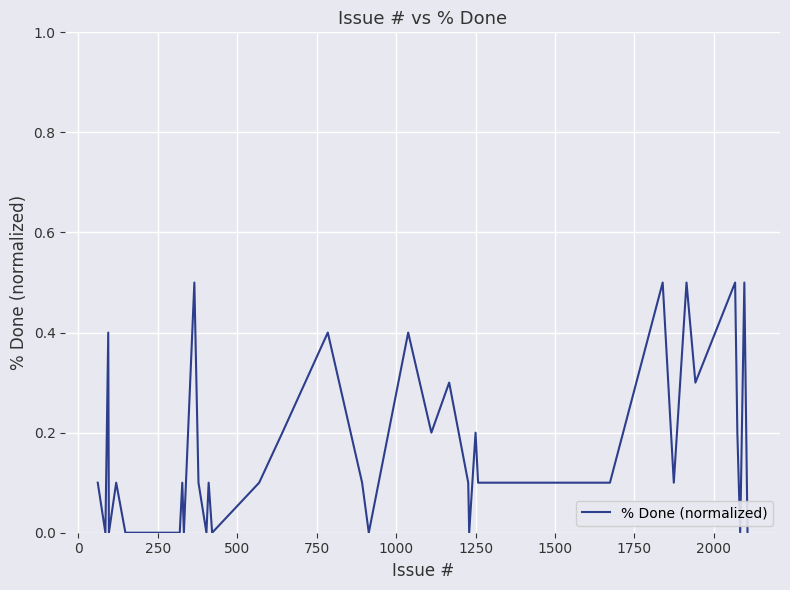

What is the difference between the maximum and minimum values?

0.5